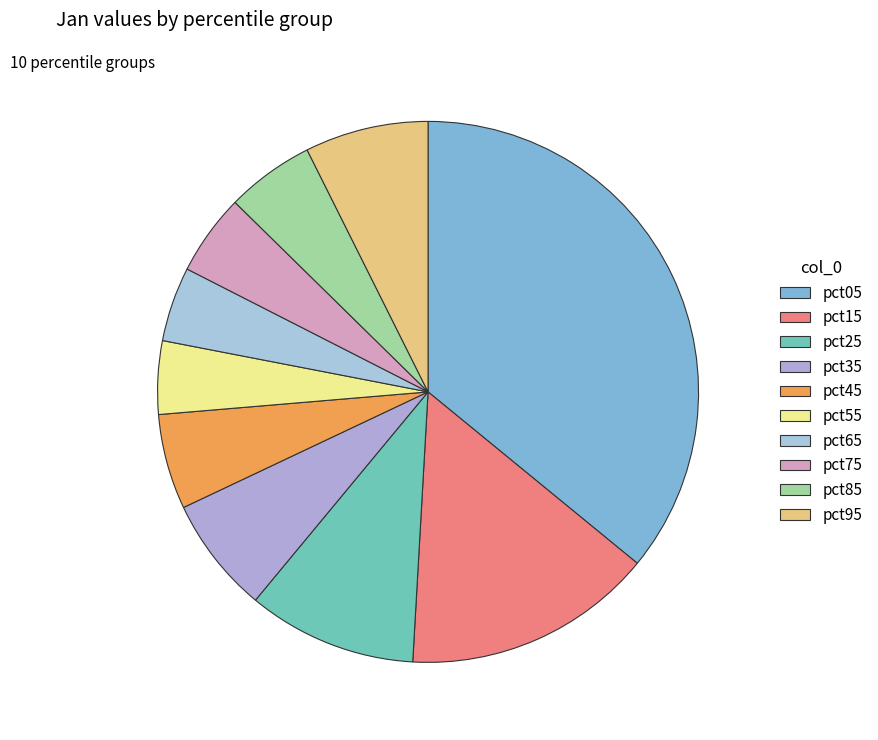

Is pct25 the majority of the pie?

No